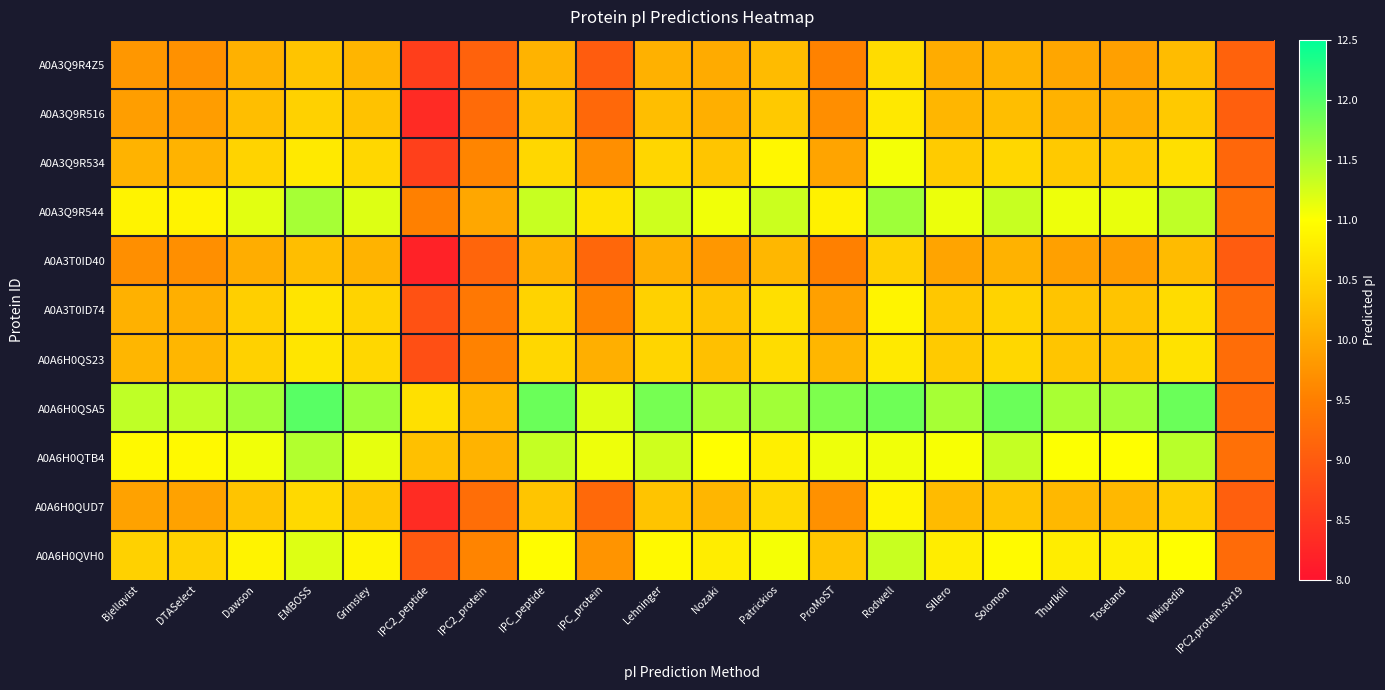

What is the spread (max minus min) of values at Solomon?

1.8